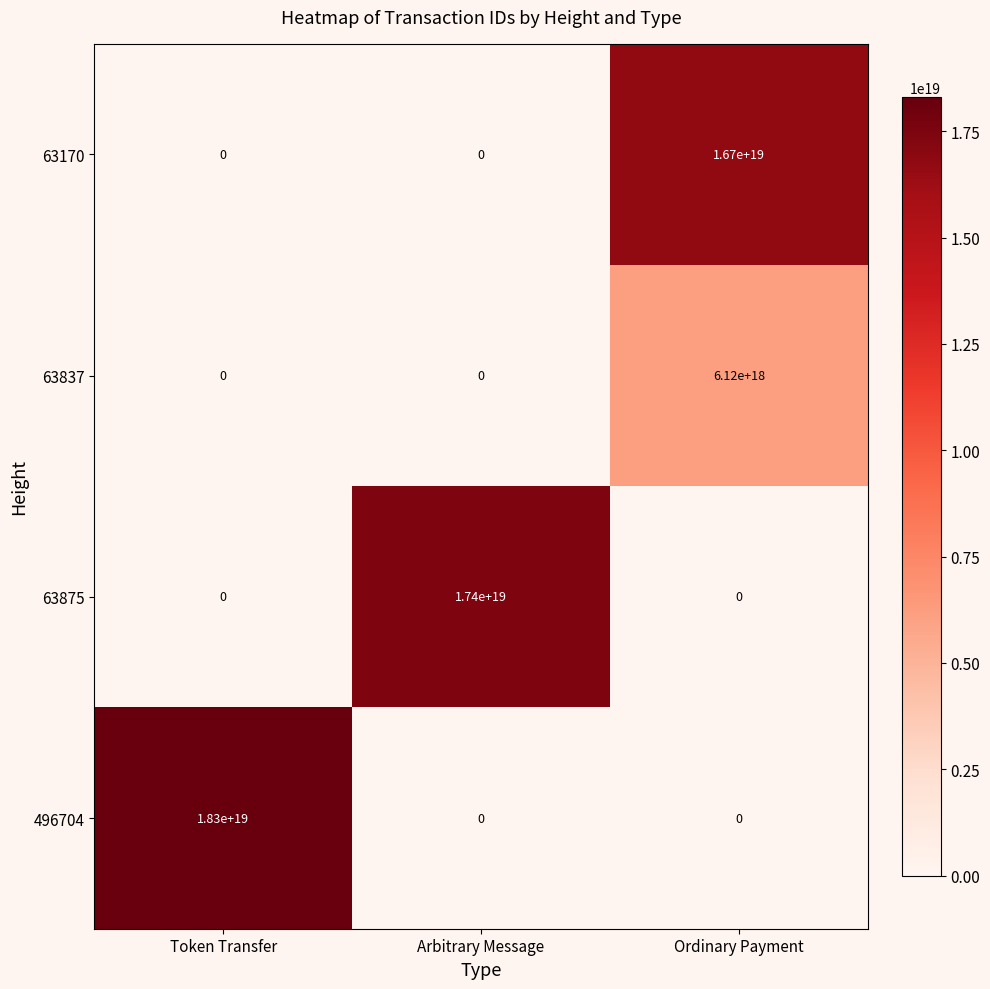

Rank the series by their maximum value, from highest to lowest.

496704, 63875, 63170, 63837